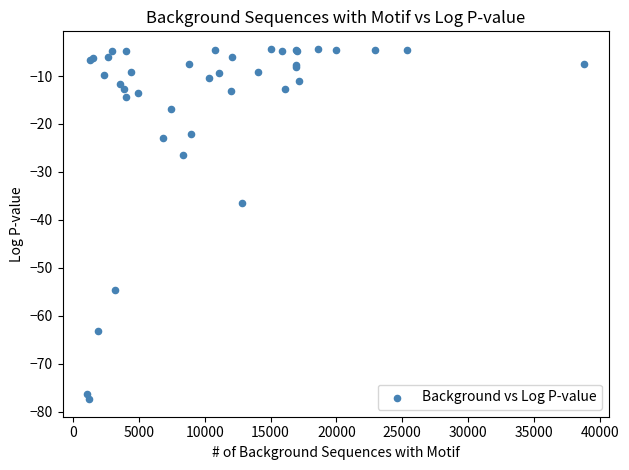

What Y value in the scatter plot is closest to -40?

-36.5